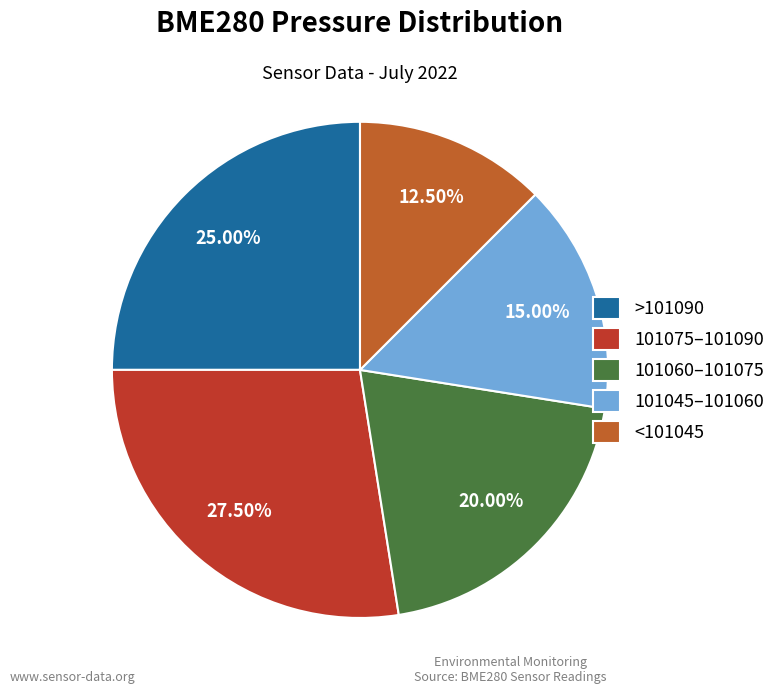

Count the number of slices in the pie.

5